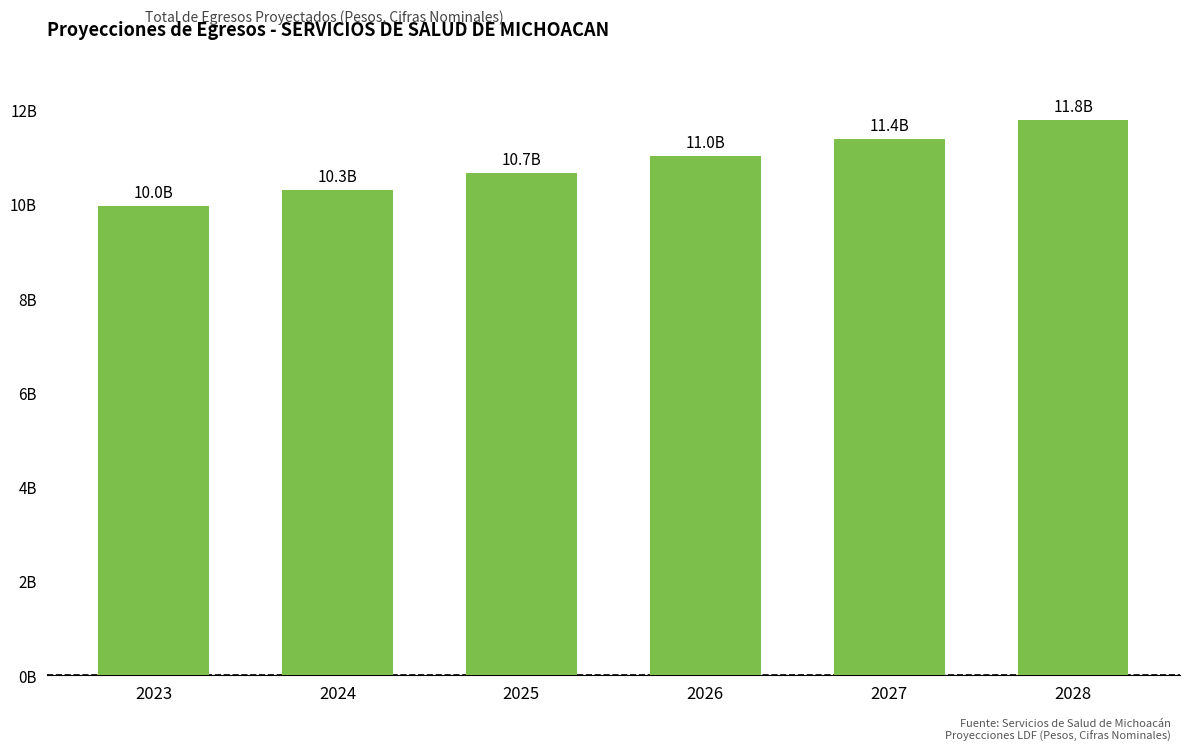

Rank the categories by value from lowest to highest.

2023, 2024, 2025, 2026, 2027, 2028